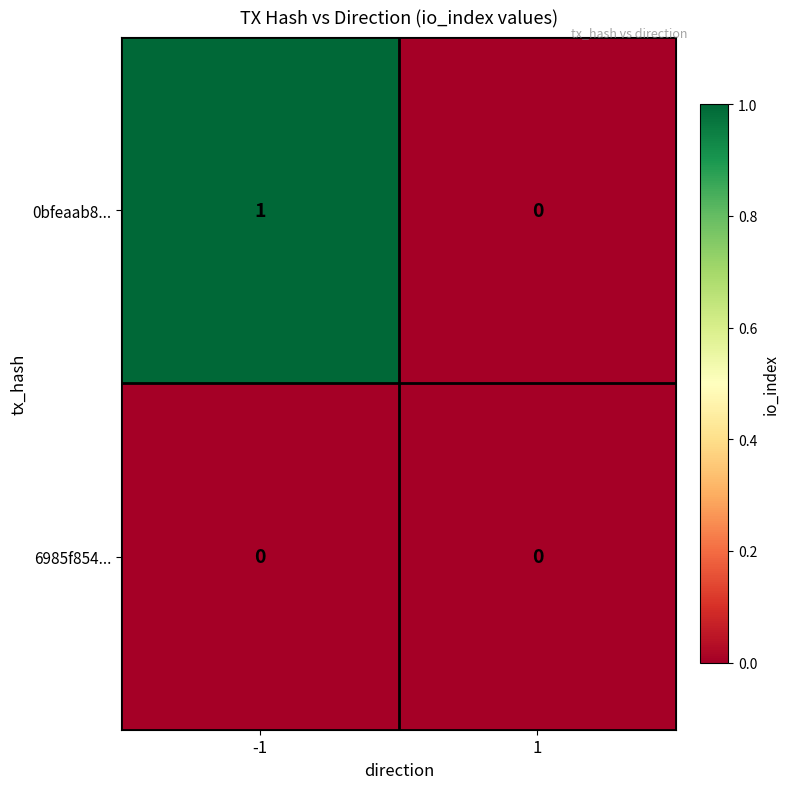

What is the spread (max minus min) of values at -1?

1